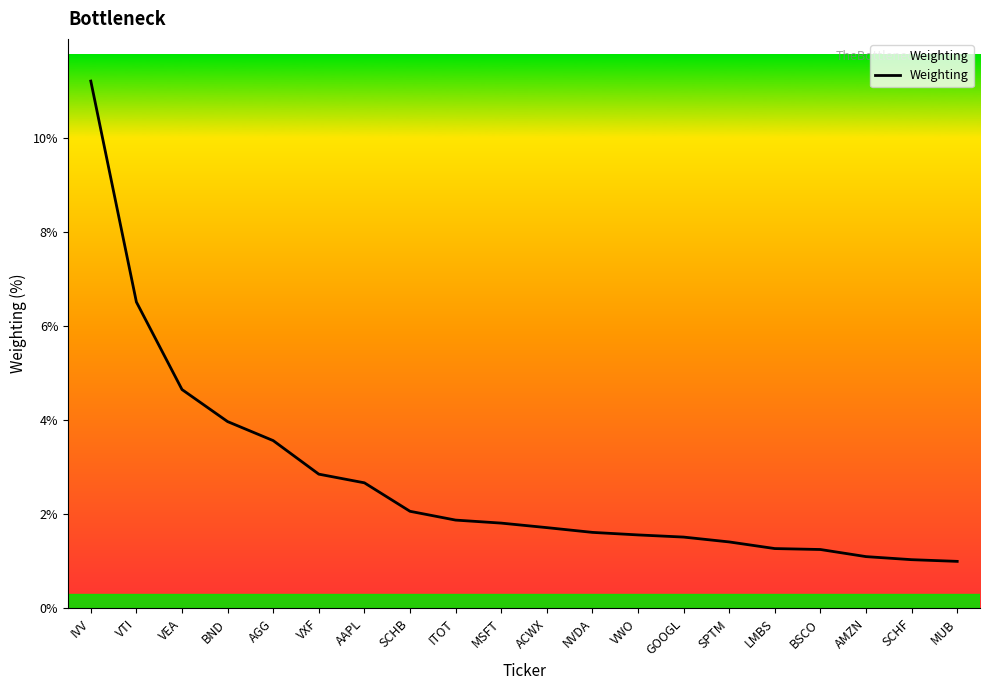

The chart shows a value of 2.7 at AAPL. True or false?

True